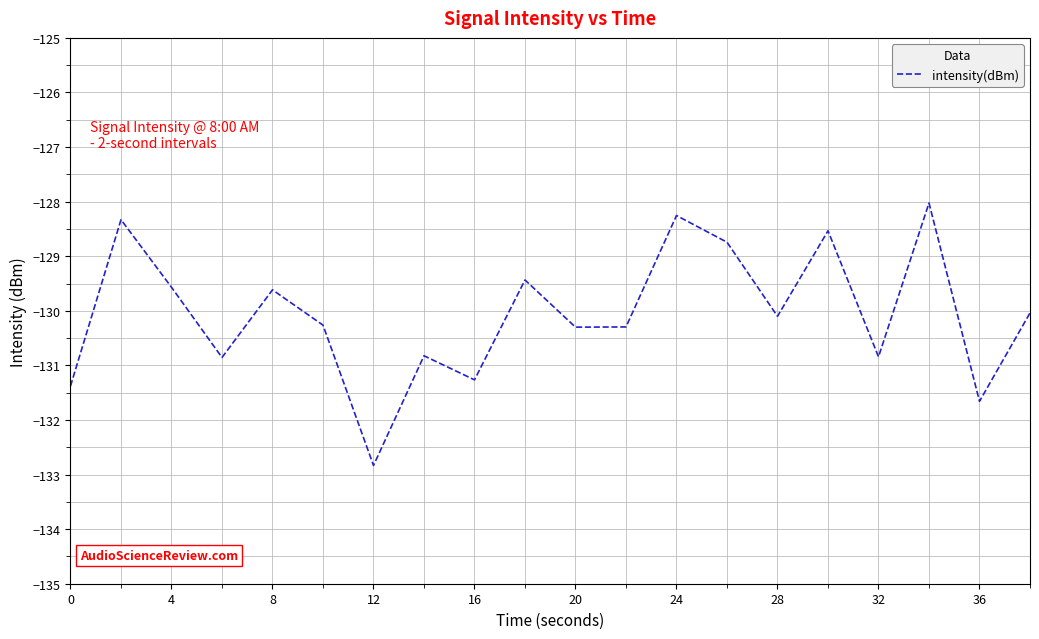

What is the smallest value displayed?

-132.8